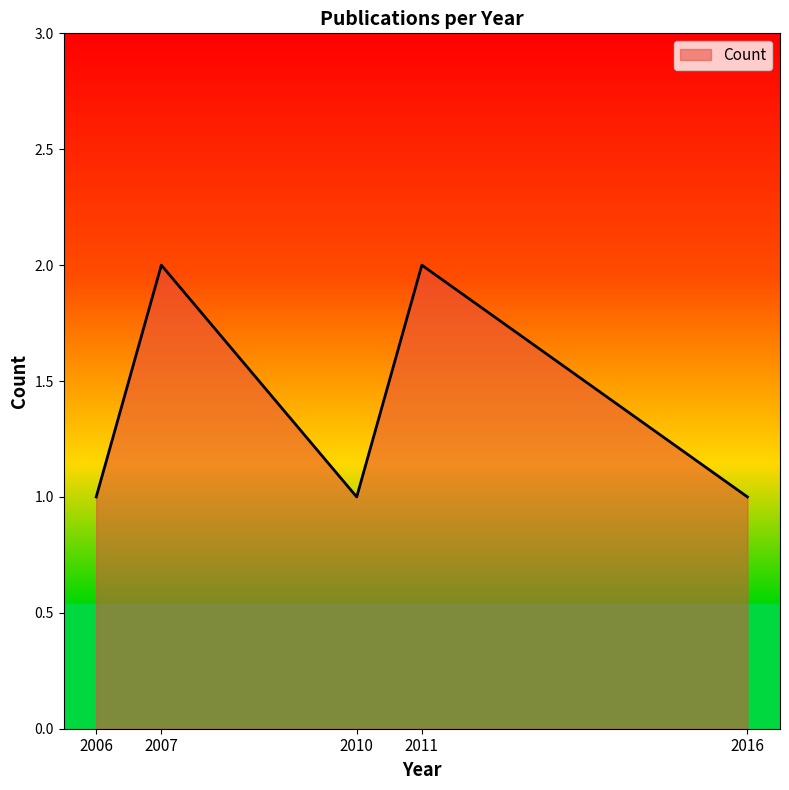

Count the number of data series in this chart.

1